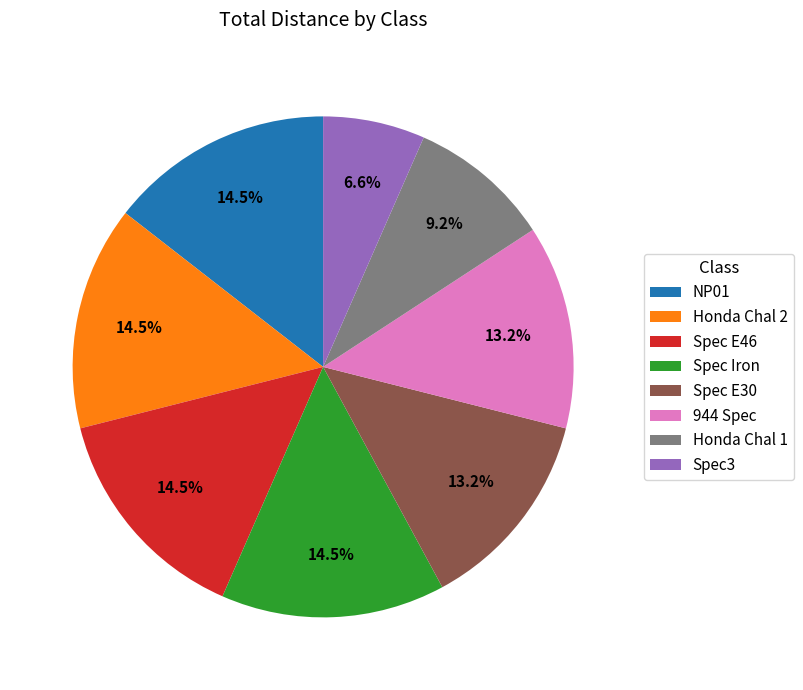

Which has a higher value, Spec E46 or Spec E30?

Spec E46